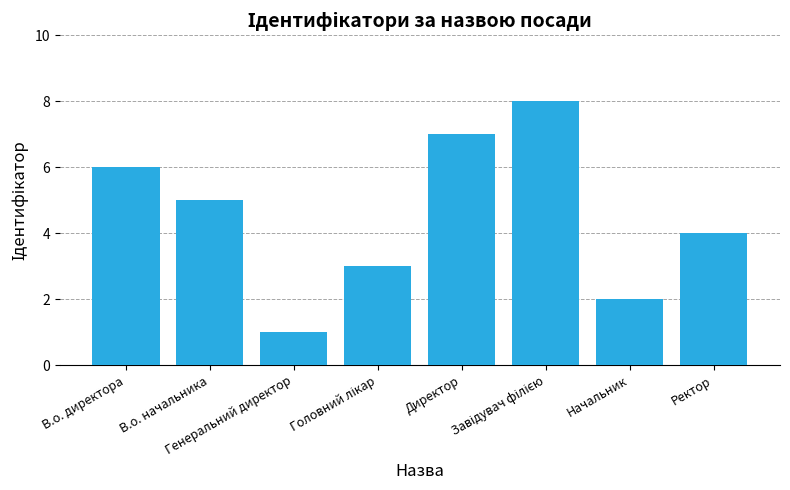

What is the greatest value displayed?

8